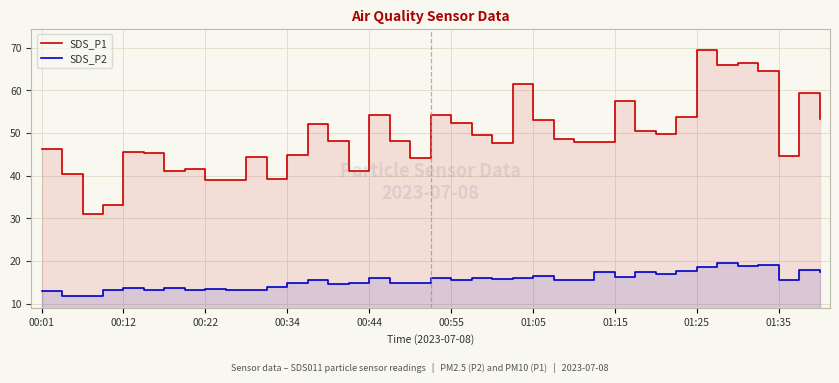

Is it true that SDS_P1 equals 72.1 at 14?

False